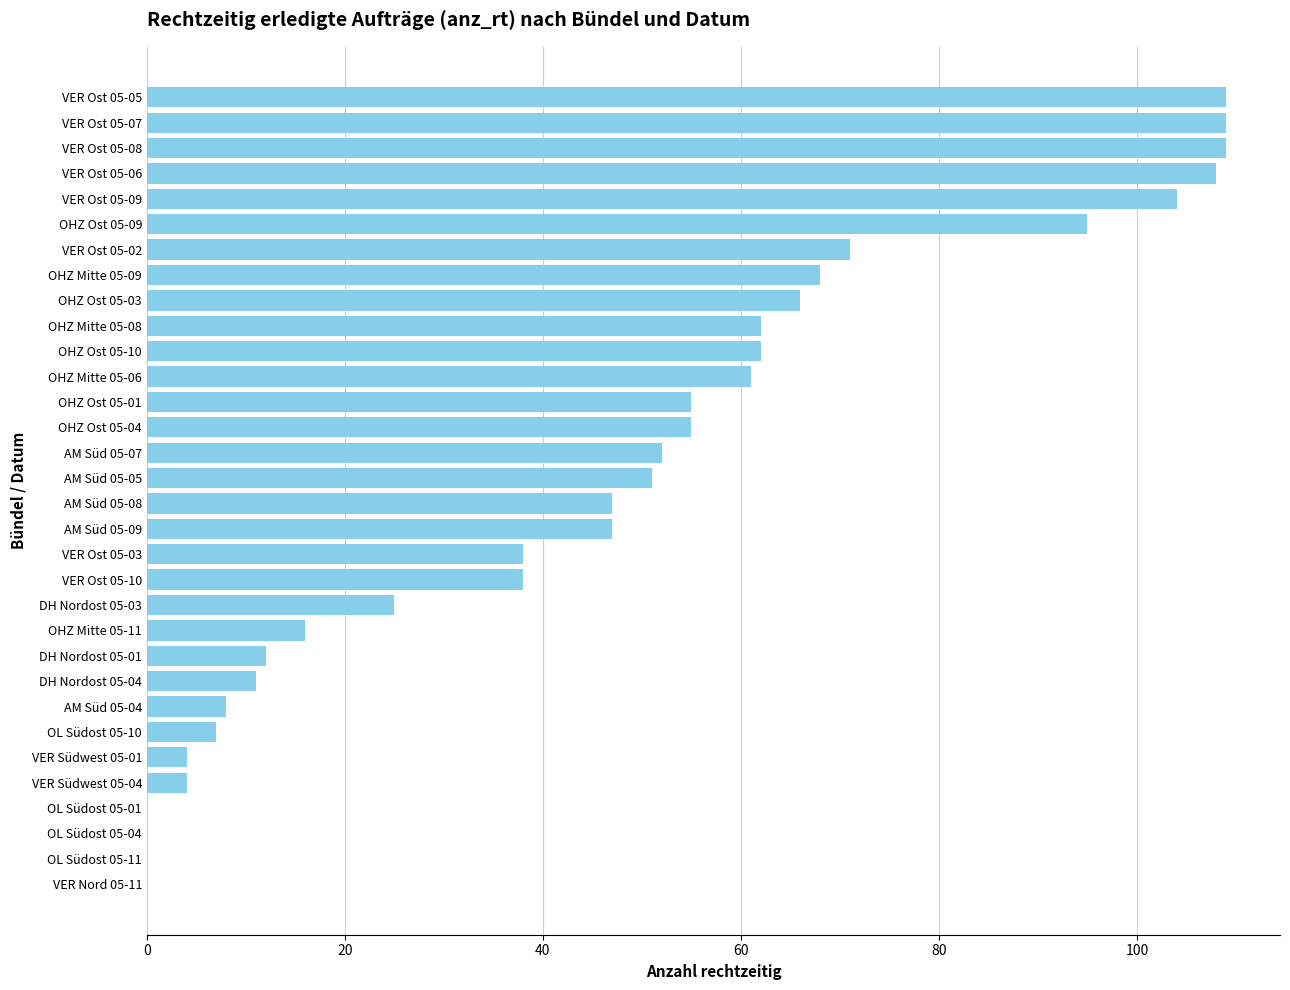

The value at OHZ Ost 05-04 is 55. True or false?

True